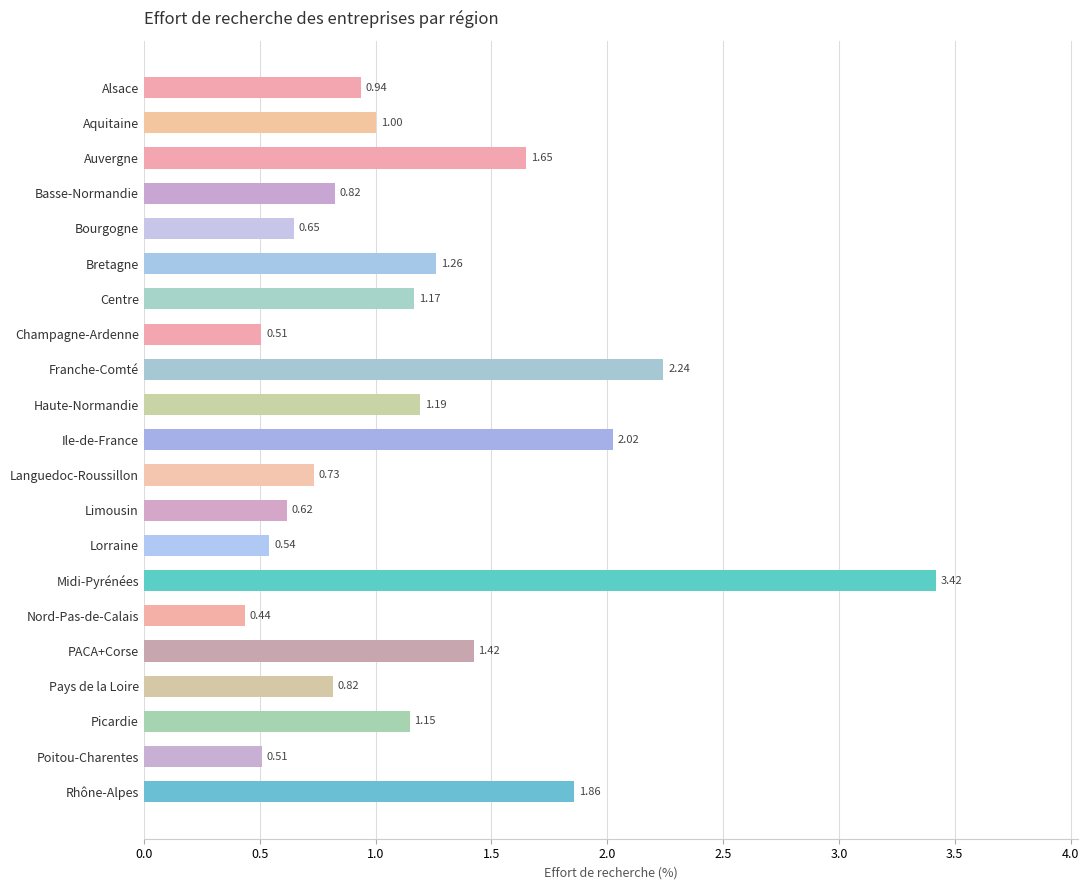

How many values are below 1?

10